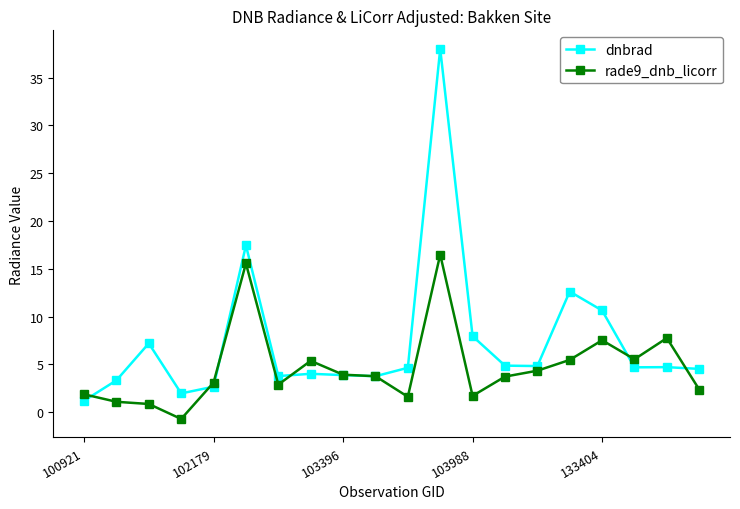

List the series in order of their peak value, highest first.

dnbrad, rade9_dnb_licorr